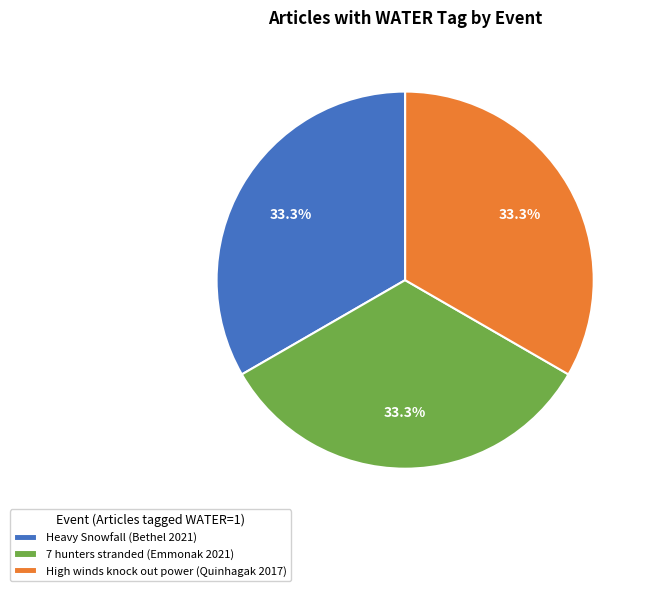

Does High winds knock out power (Quinhagak 2017) account for over 50% of the chart?

No